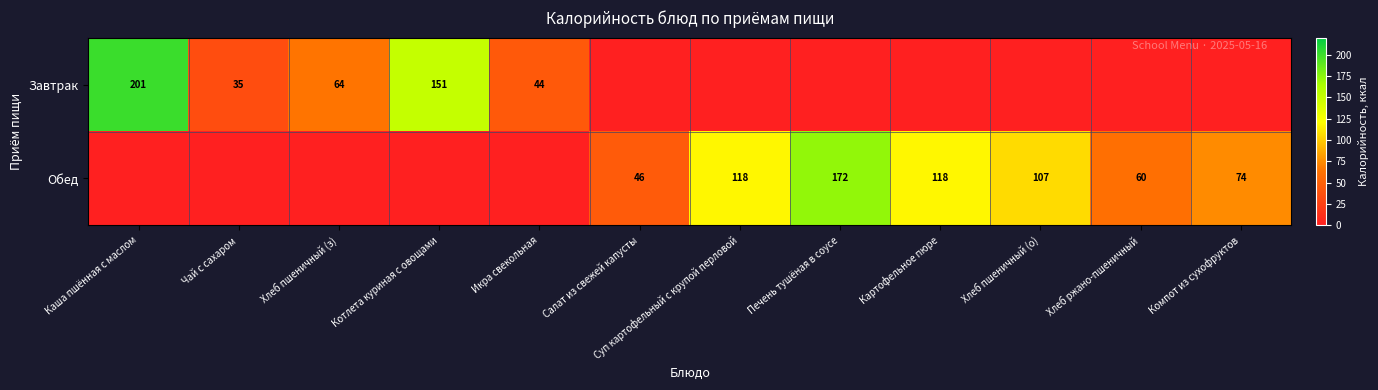

The Завтрак series shows 243 at Котлета куриная с овощами. True or false?

False